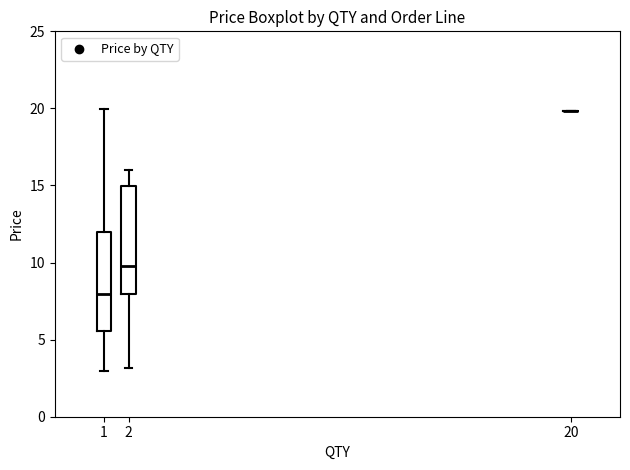

Comparing the boxes themselves (not the whiskers), which one is the tallest?

2